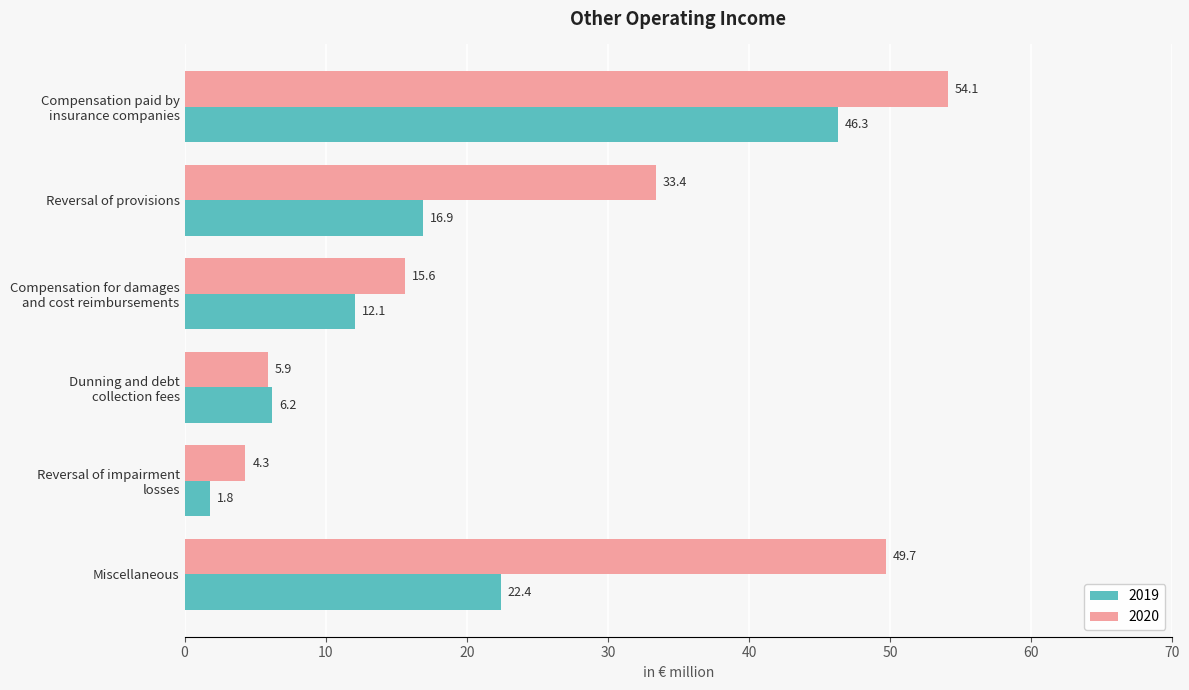

What is the maximum value shown in the chart?

54.1